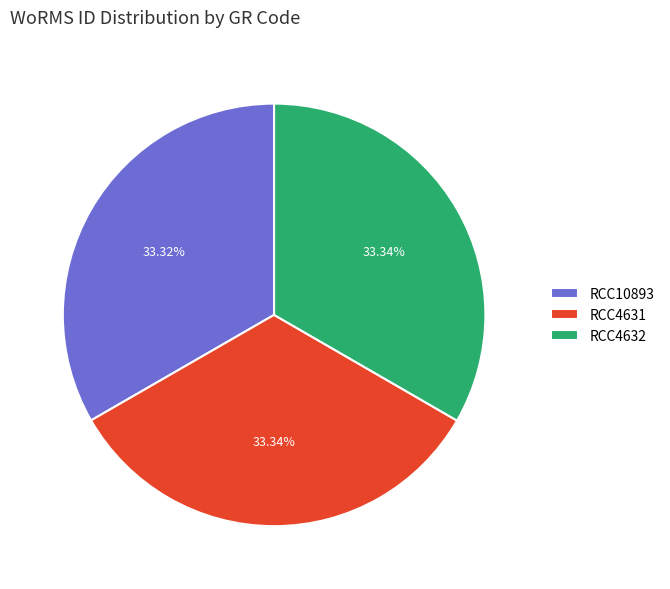

Does RCC4632 account for over 50% of the chart?

No